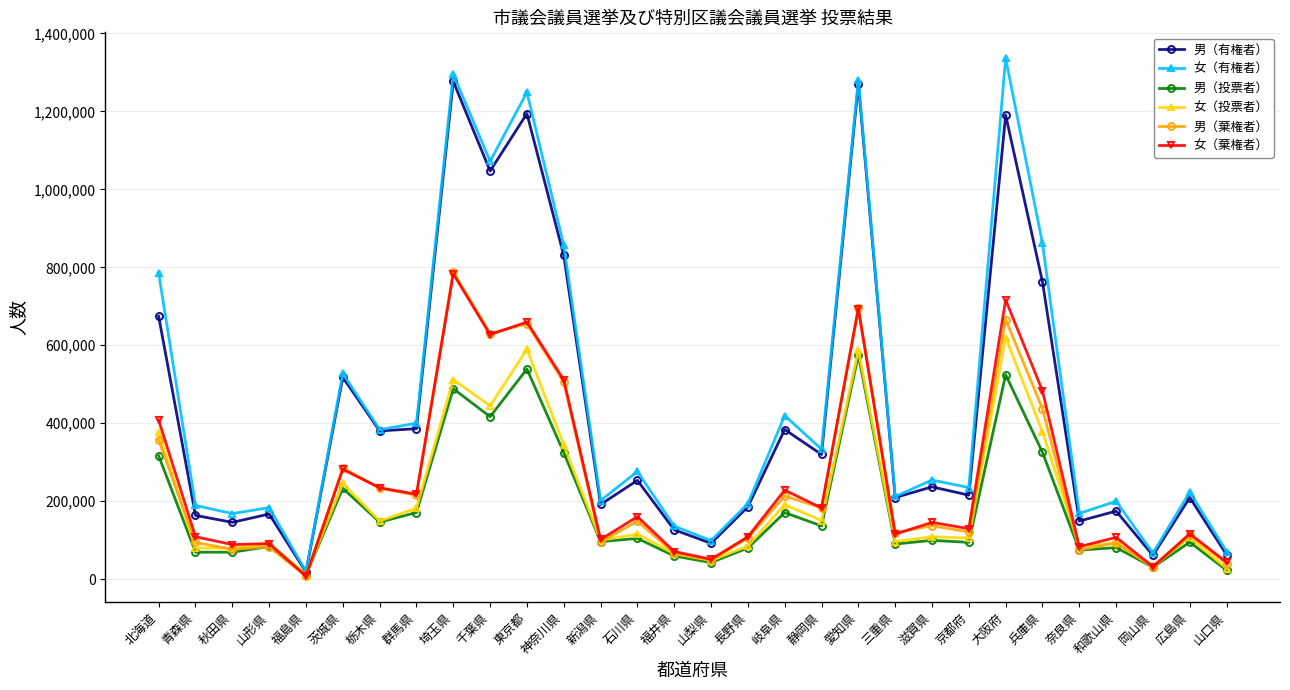

How many data points in 男（有権者） are less than 236829?

15